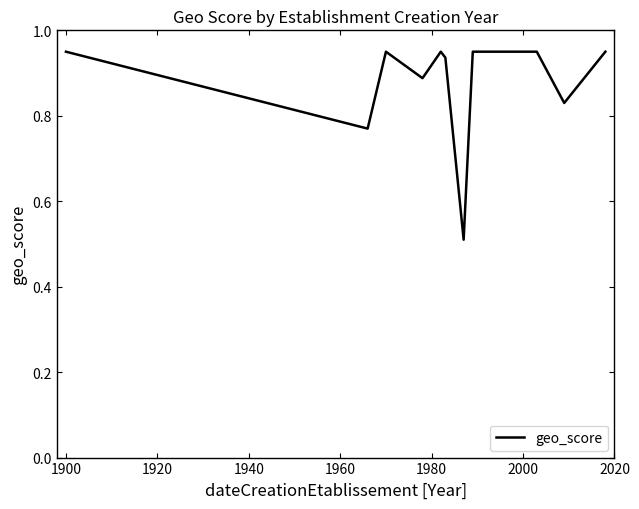

What is the average value?

0.9